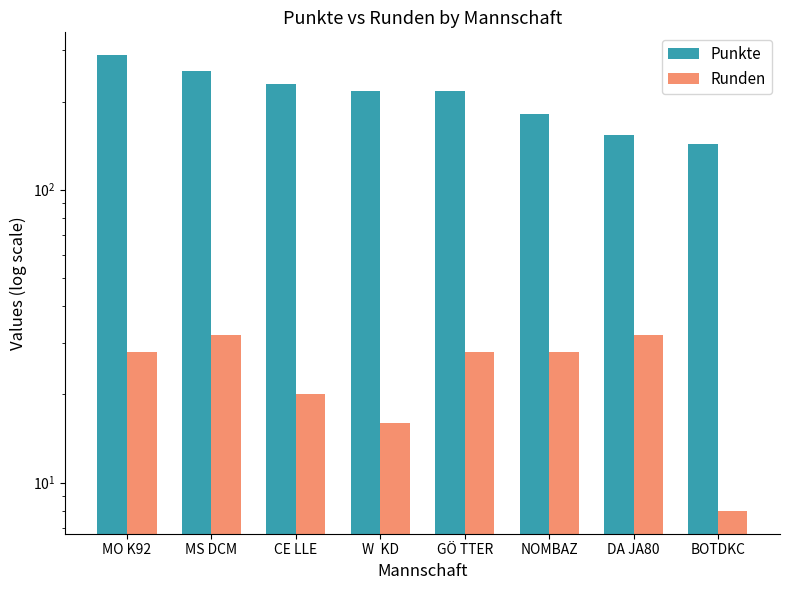

List the series in order of their peak value, highest first.

Punkte, Runden